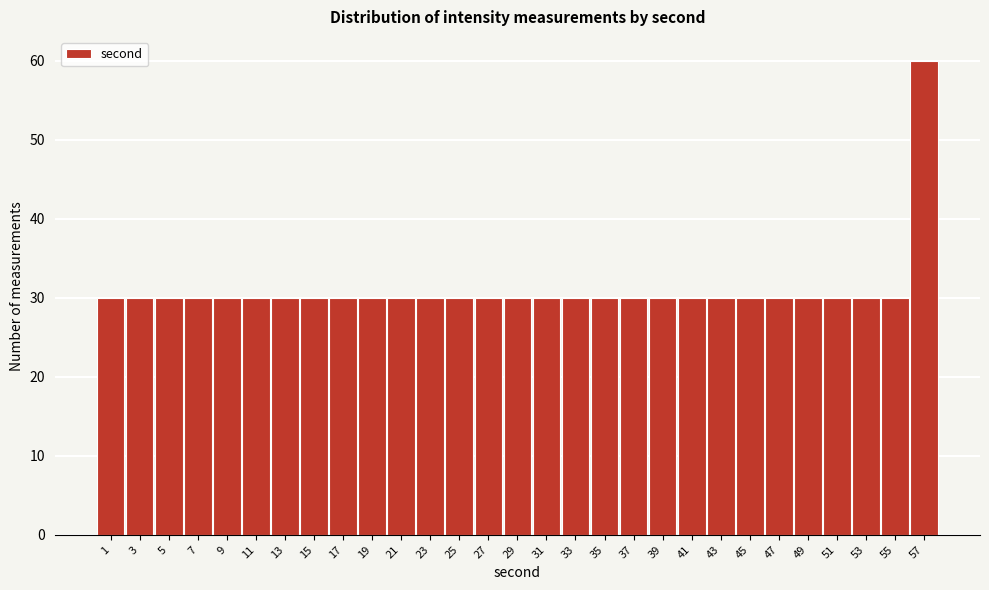

What is the height of the bar covering 46 to 48 on the x-axis? The values are not printed on the chart, so give them approximately, as read against the axis.

30